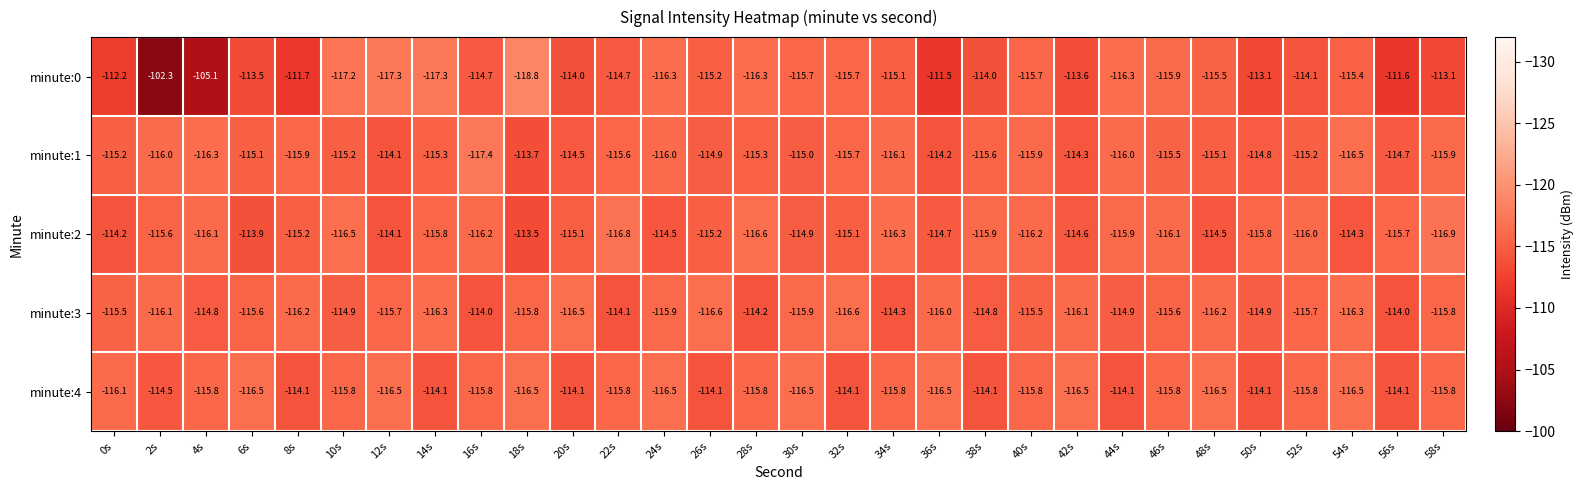

True or false: minute:1 has a value of -174.3 at 6s.

False